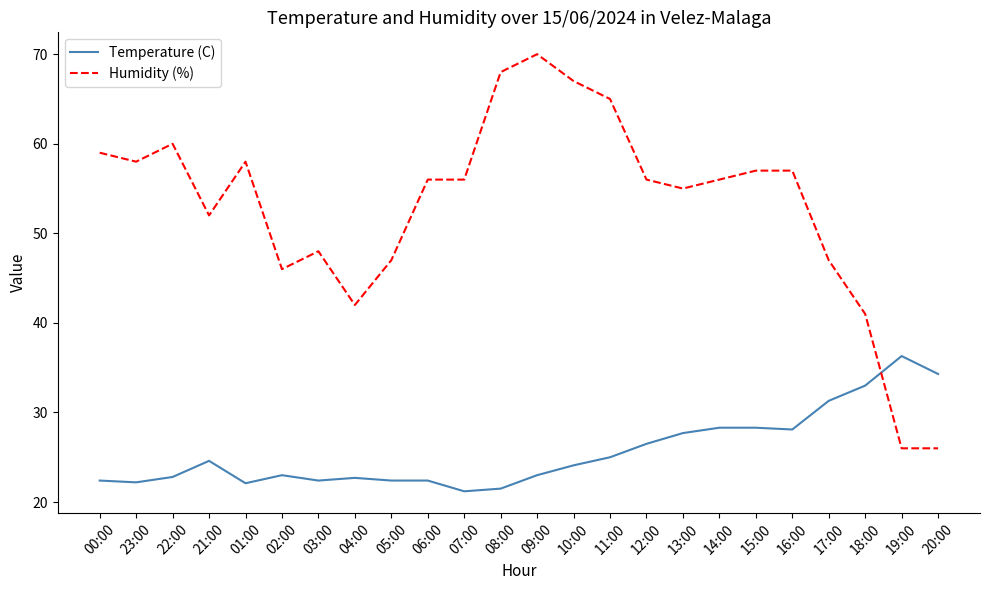

Does the chart display data point markers on the line(s)?

No